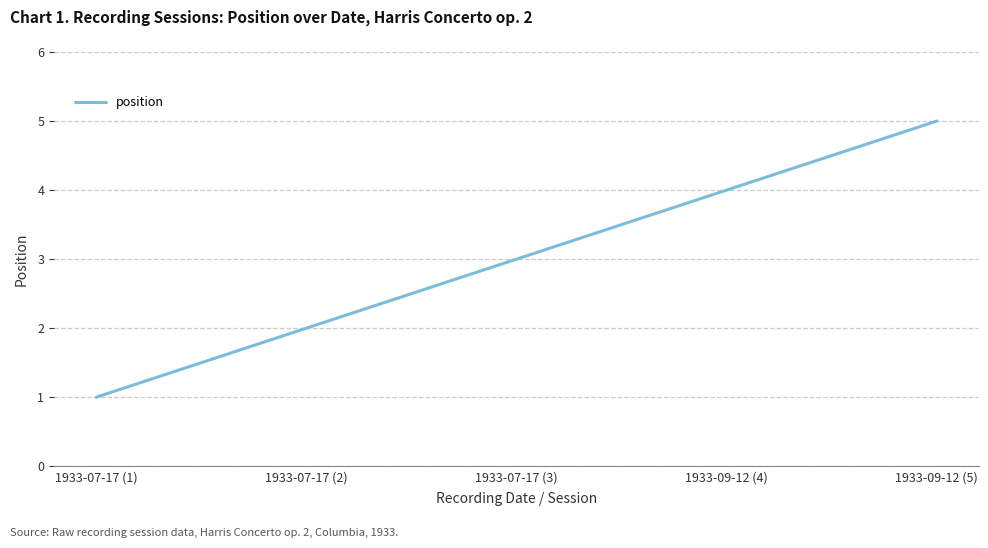

Which has a higher value, 1933-09-12 (4) or 1933-07-17 (3)?

1933-09-12 (4)